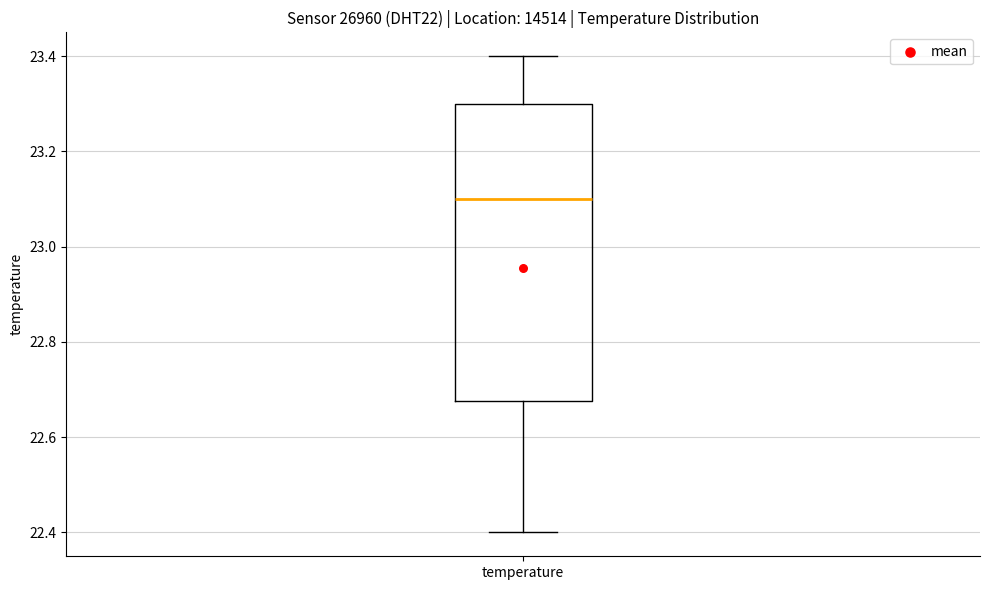

Transcribe this box plot: give where the median line is, the range the box spans, and where the two whiskers end, as read against the y-axis. The values are not printed on the chart, so give them approximately, as read against the axis.

median 23.10, box 22.68 to 23.30, whiskers 22.40 to 23.40